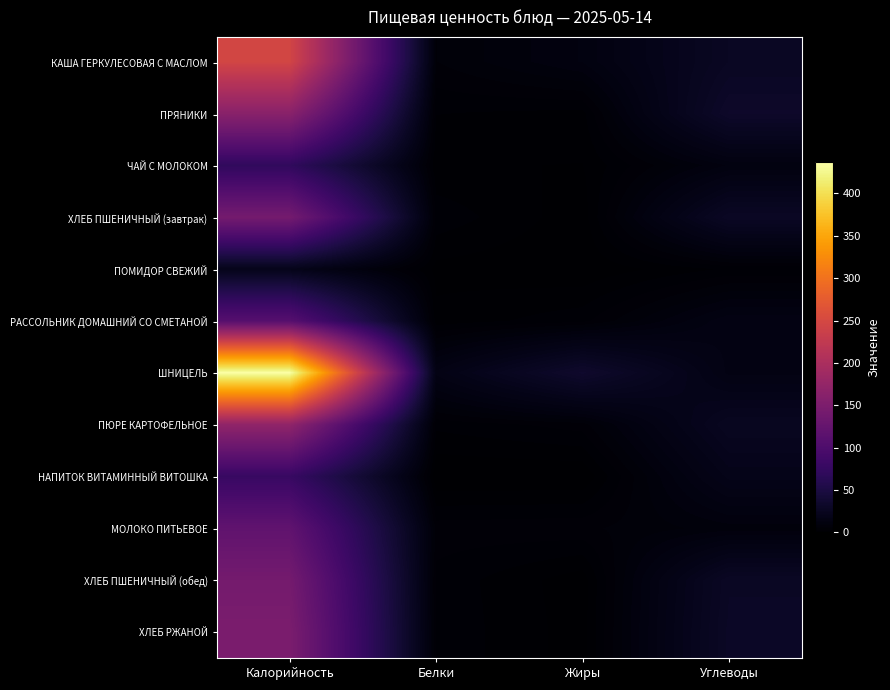

What is the greatest value displayed?

436.6